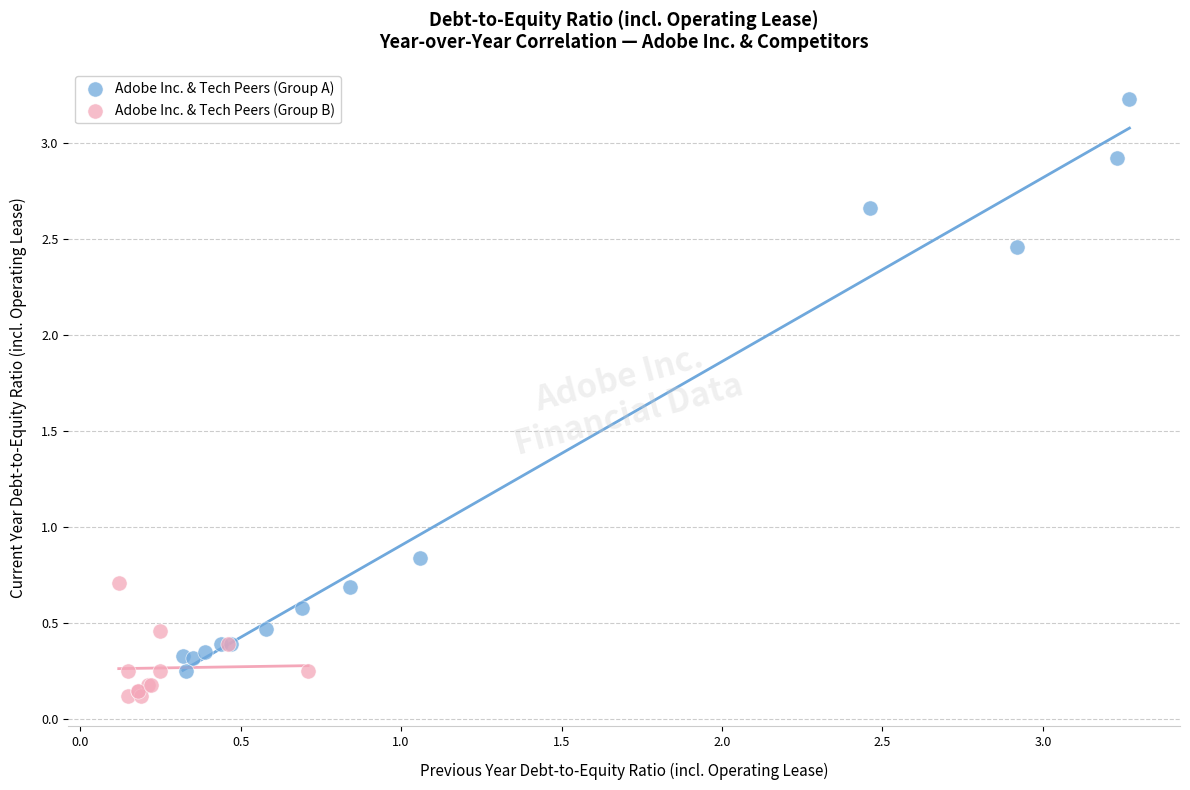

Which series has the widest spread of Y values?

Adobe Inc. & Tech Peers (Group A)